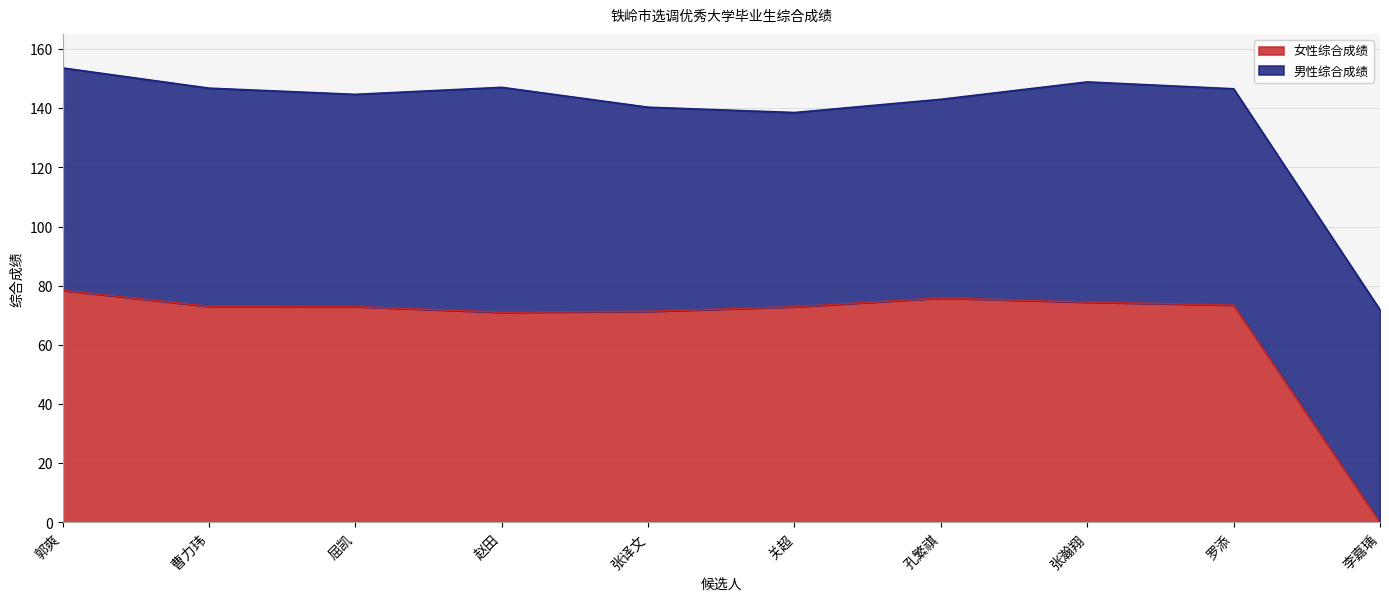

What is the total value across all series at 张瀚翔?

148.9